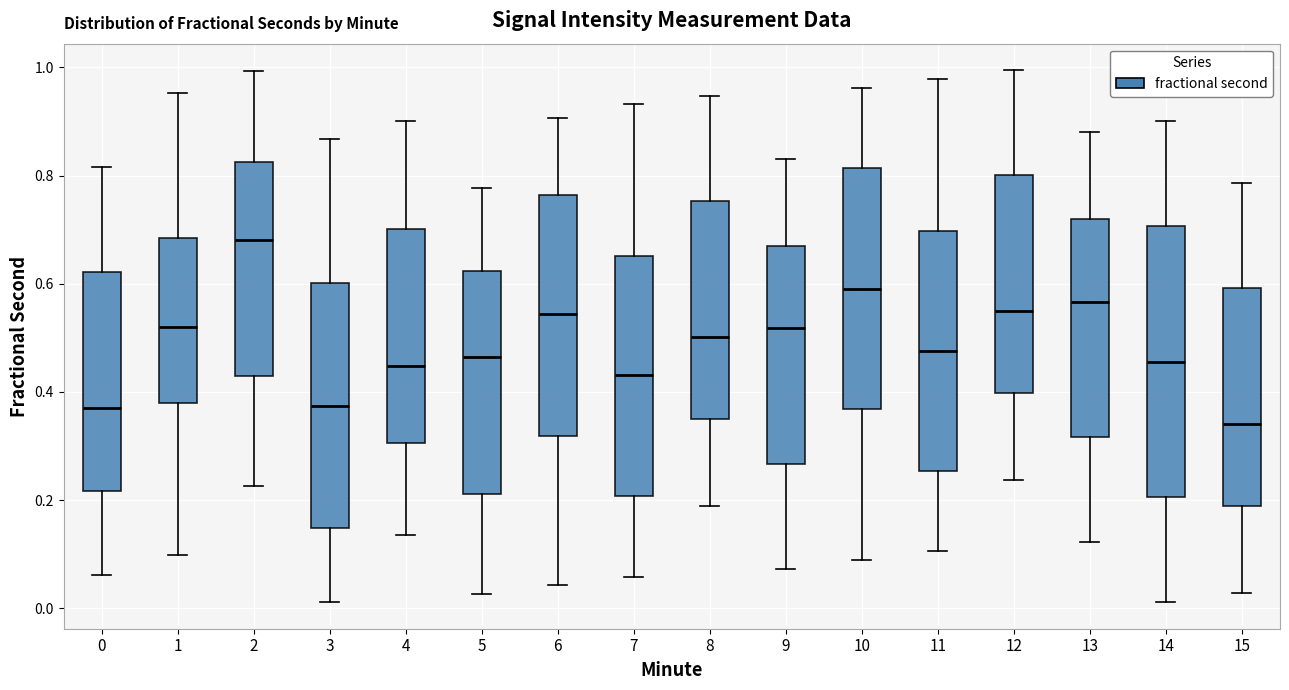

Which box has the highest median line?

2